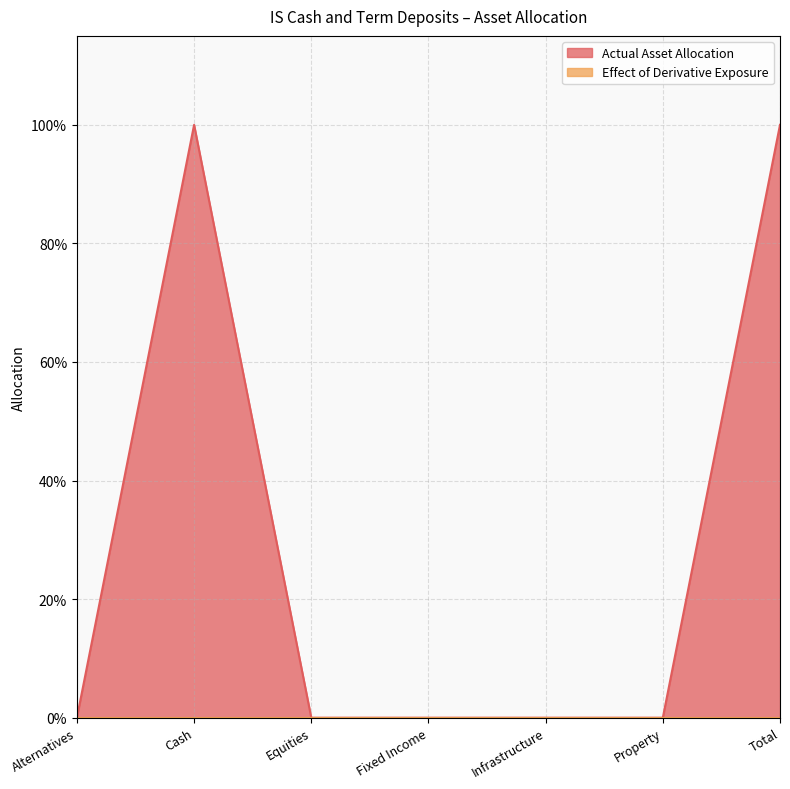

How many categories are shown in the chart?

7